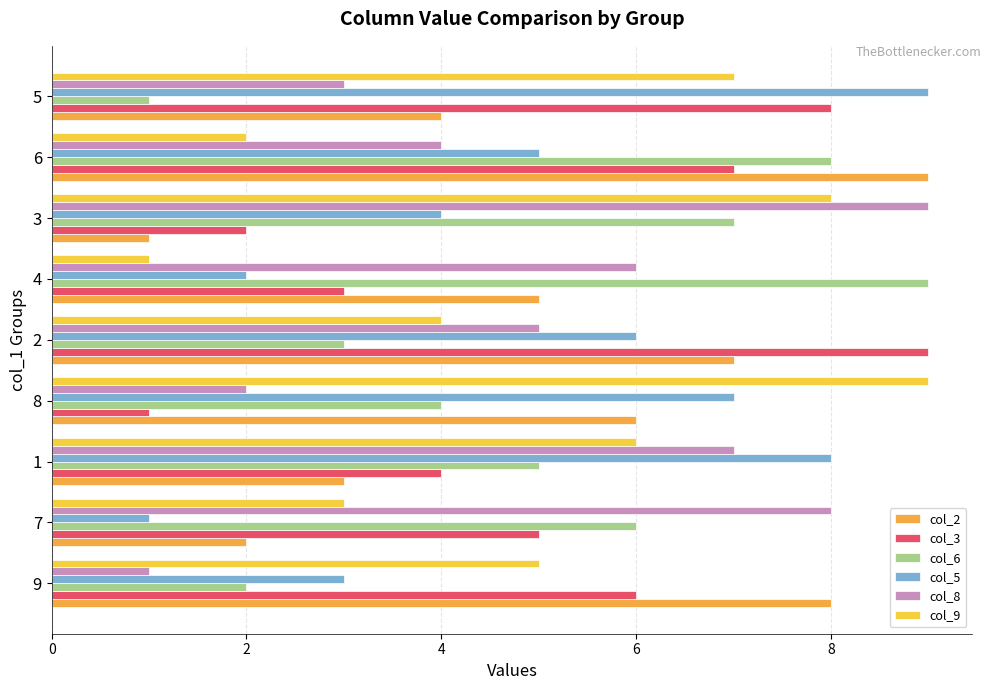

What is the minimum value for col_2?

1